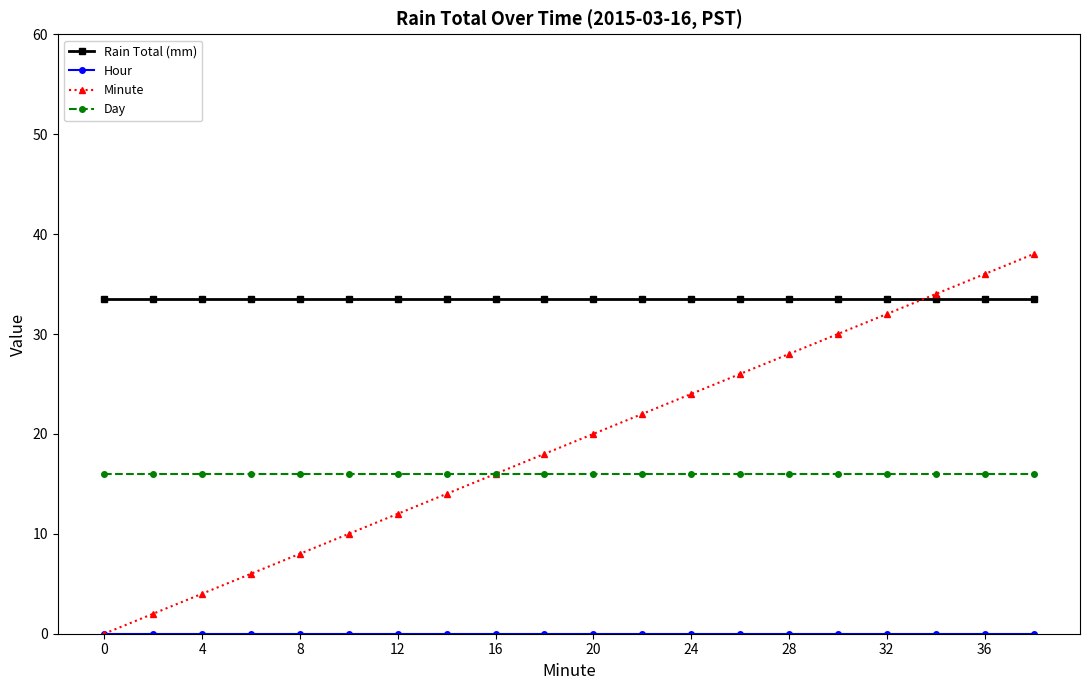

Which series has the largest range (max minus min)?

Minute